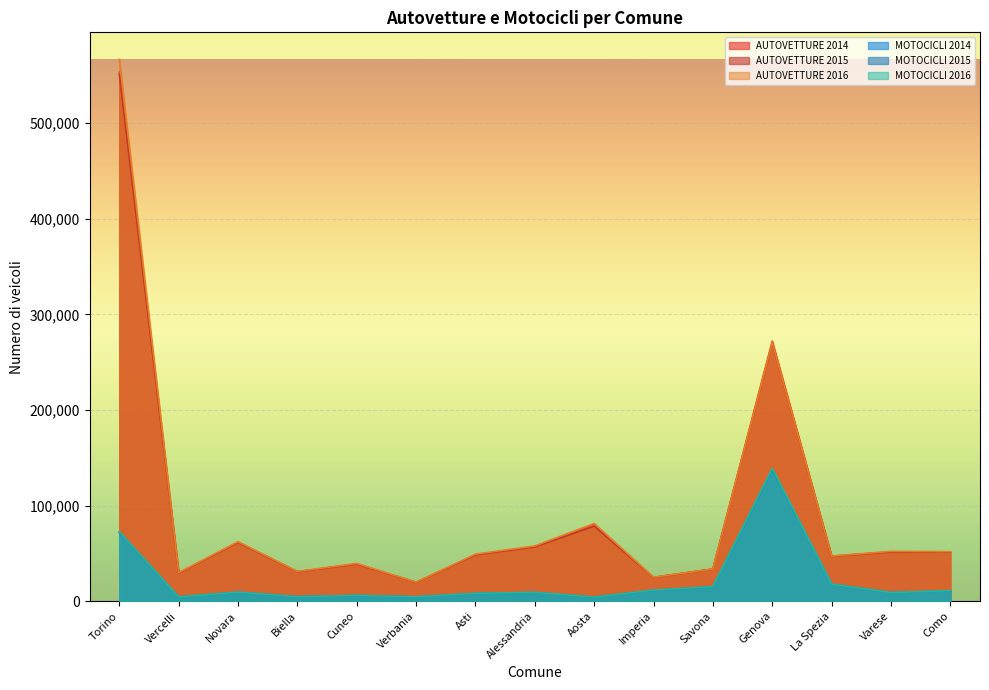

Rank the series at Imperia from highest to lowest value.

AUTOVETTURE 2016, AUTOVETTURE 2015, AUTOVETTURE 2014, MOTOCICLI 2016, MOTOCICLI 2015, MOTOCICLI 2014